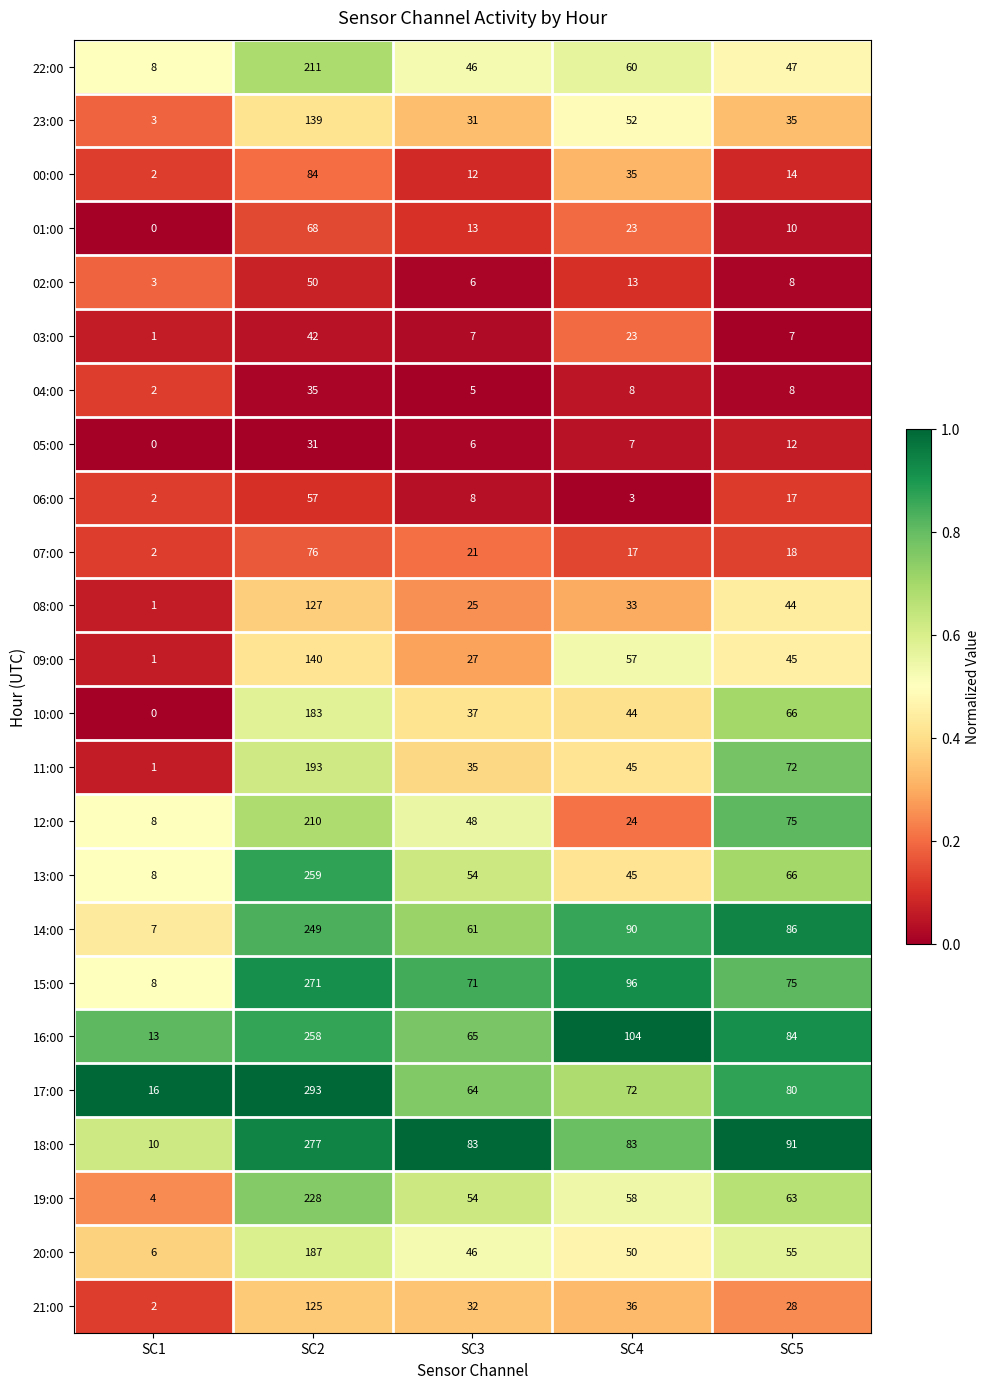

What is the greatest value displayed?

293